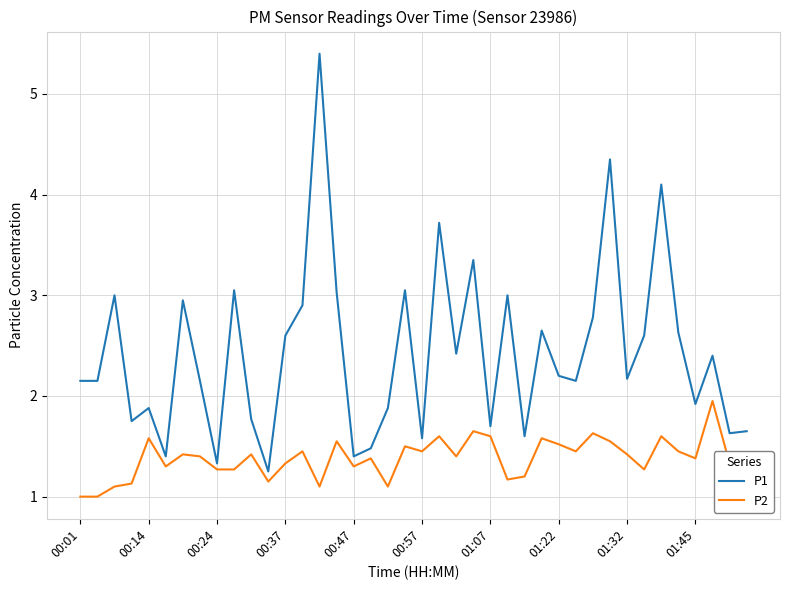

What are all the series names shown in the legend?

P1, P2